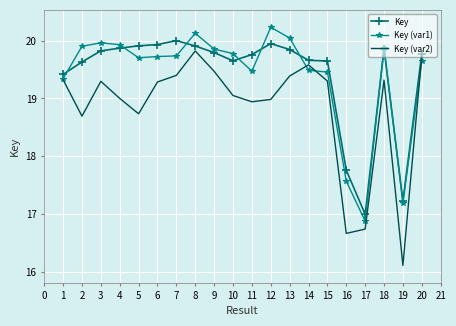

What is the maximum value for Key (var2)?

19.8